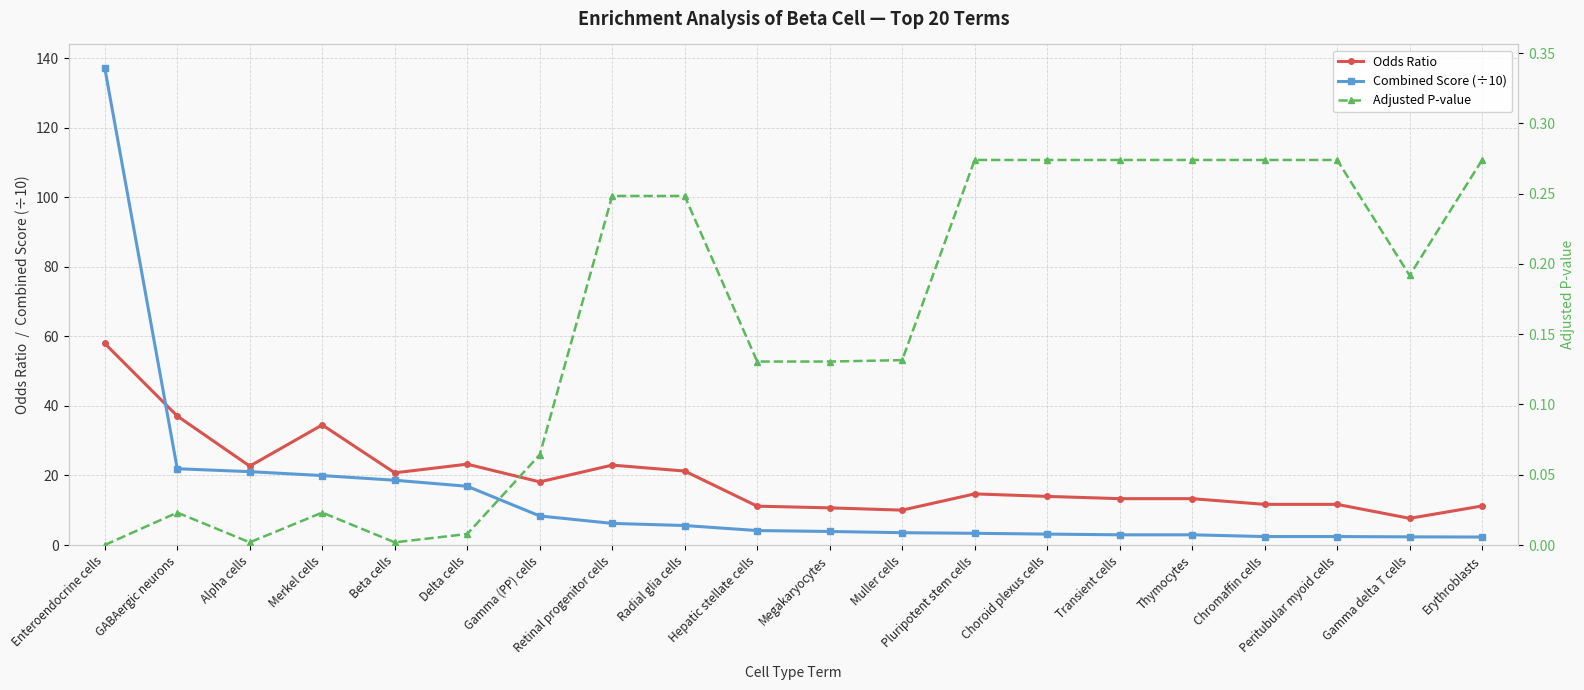

What position from the right is Radial glia cells?

12